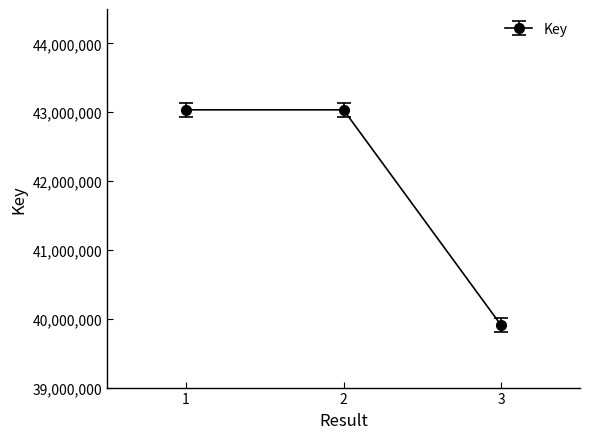

What is the maximum value shown in the chart?

43034981